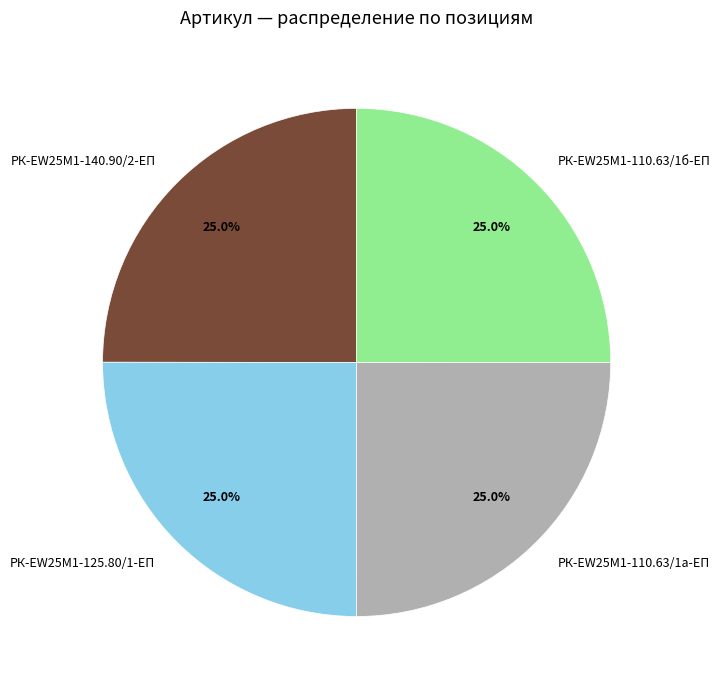

True or false: РК-EW25M1-140.90/2-ЕП accounts for 20% of the total.

False